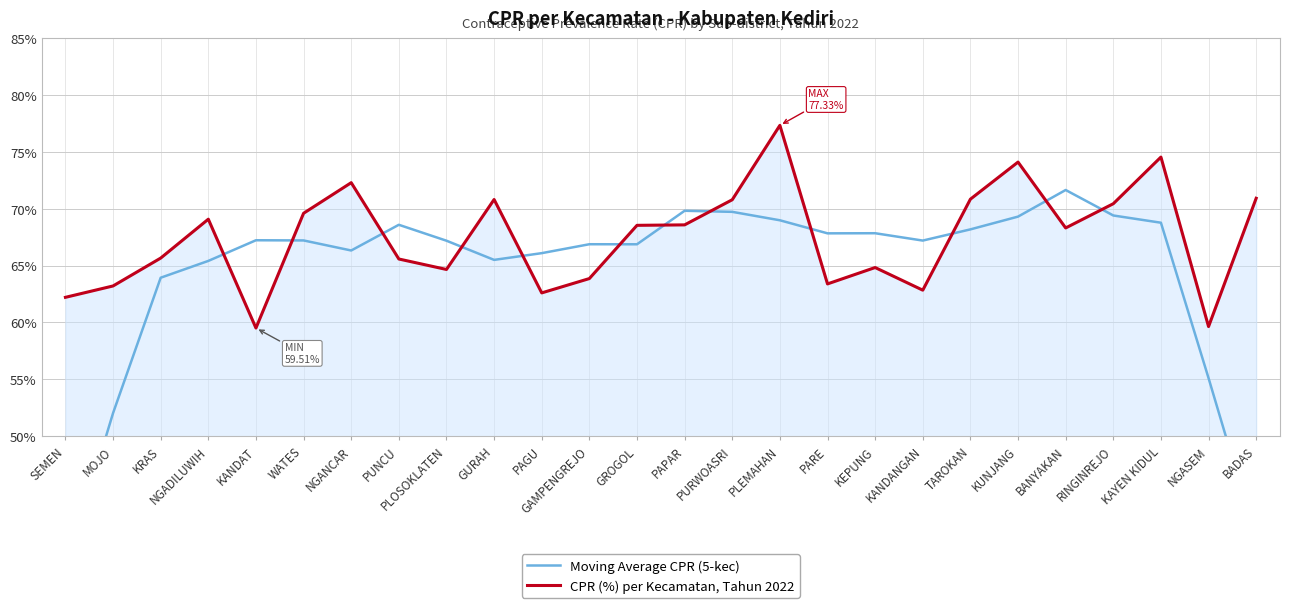

The value of Moving Average CPR (5-kec) at PUNCU is 68.6. True or false?

True